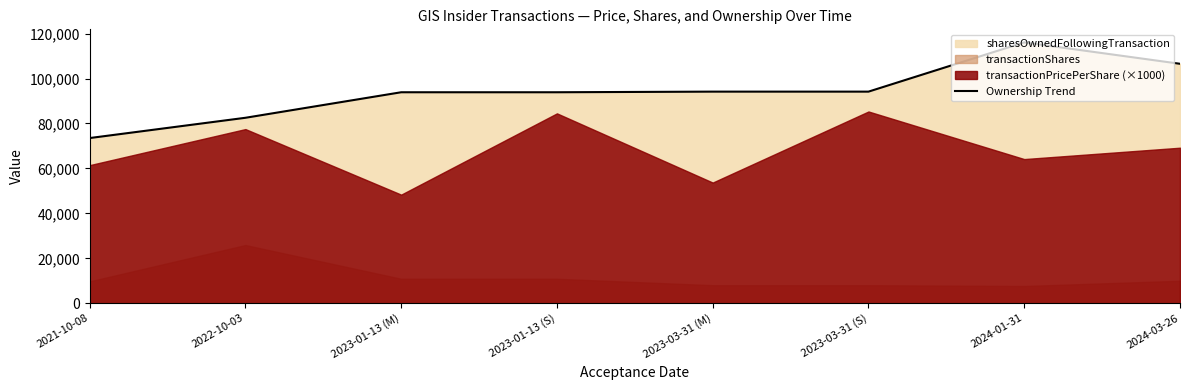

Between 2022-10-03 and 2024-01-31, which is larger?

2024-01-31